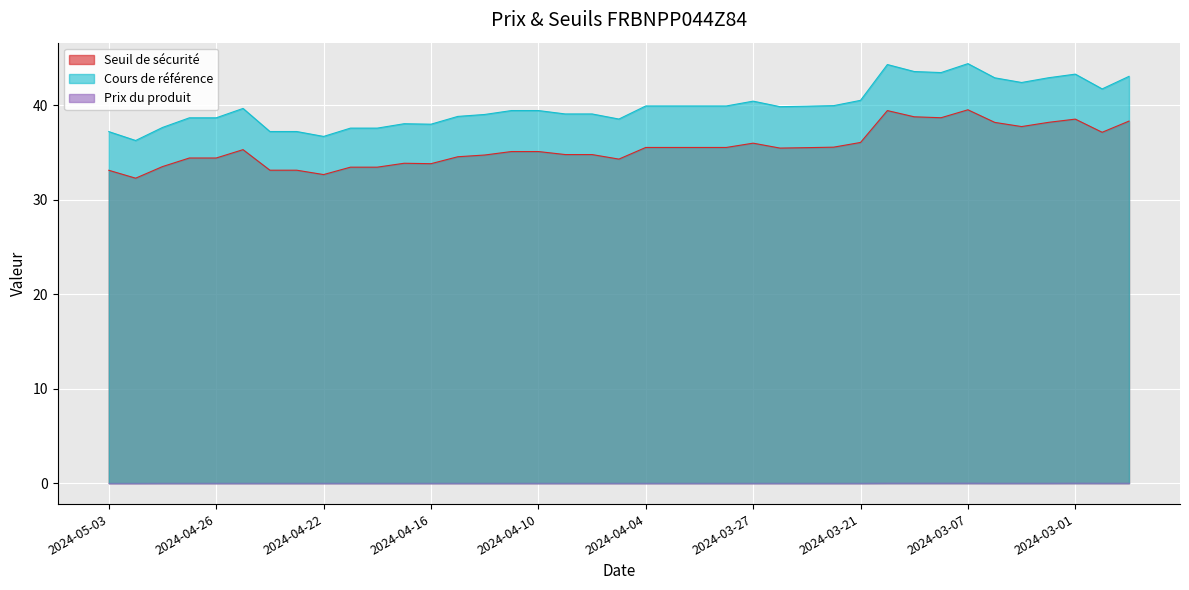

At which category does Cours de référence reach its first local peak?

2024-04-25